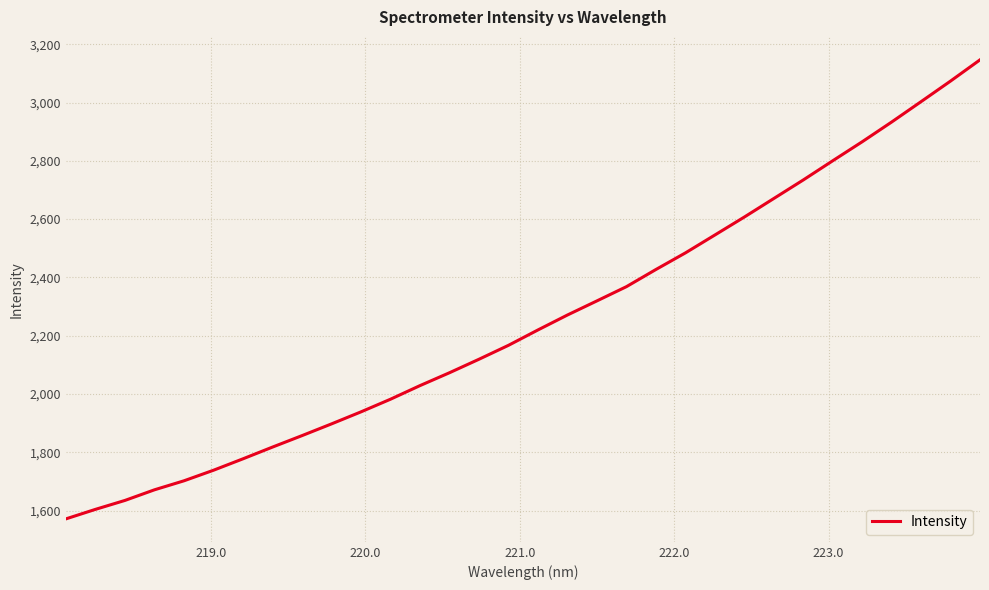

Reading right to left, extract all data points from this chart.

3146.6	3073.8	3003.2	2933.2	2865.5	2800.3	2734.4	2670.8	2607.2	2545.5	2484.1	2427.2	2368.3	2319.5	2271.0	2219.8	2167.0	2119.2	2072.9	2028.8	1982.1	1938.7	1897.3	1857.1	1817.8	1777.5	1738.3	1702.0	1671.1	1634.7	1604.0	1571.3